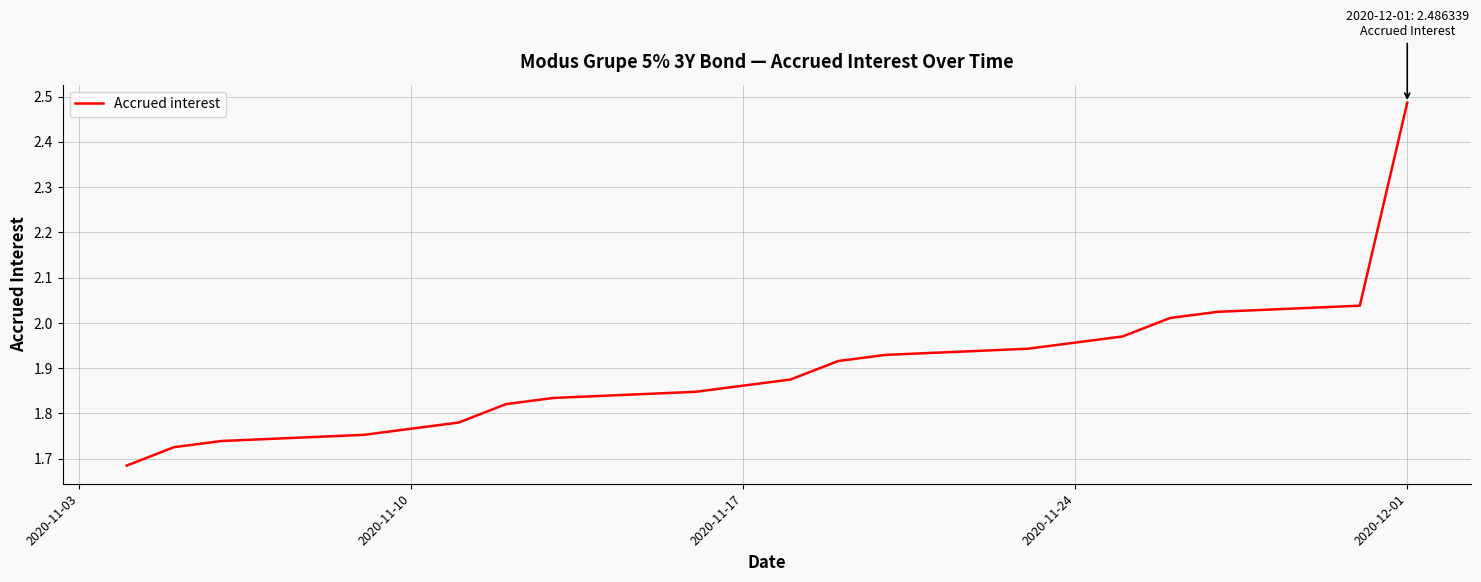

Count the number of categories in the chart.

20